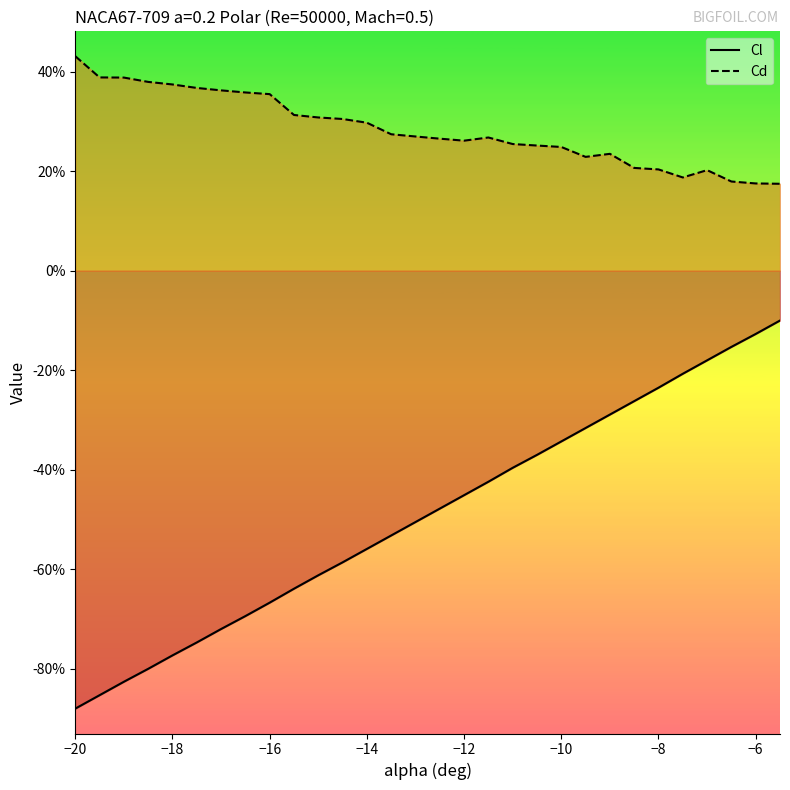

True or false: Cl and Cd intersect in this chart.

False